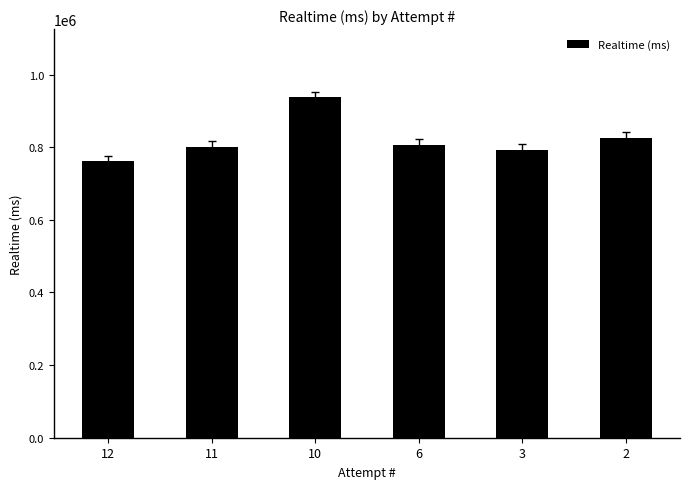

What is the sum of the values at 2 and 6?

1633456